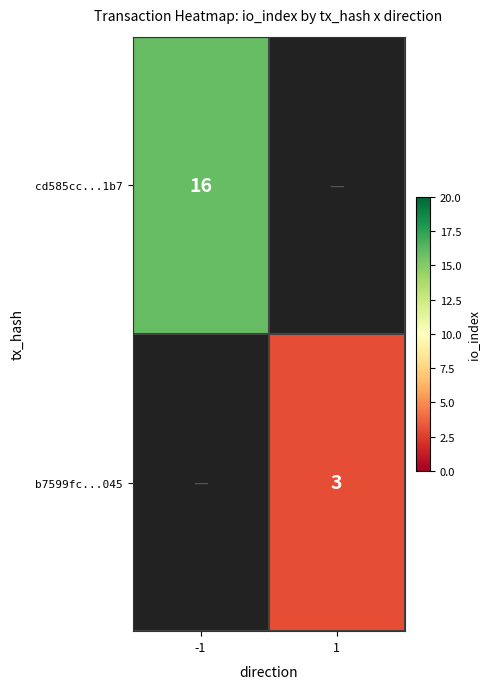

True or false: b7599fc...045 has a value of 1 at 1.

False